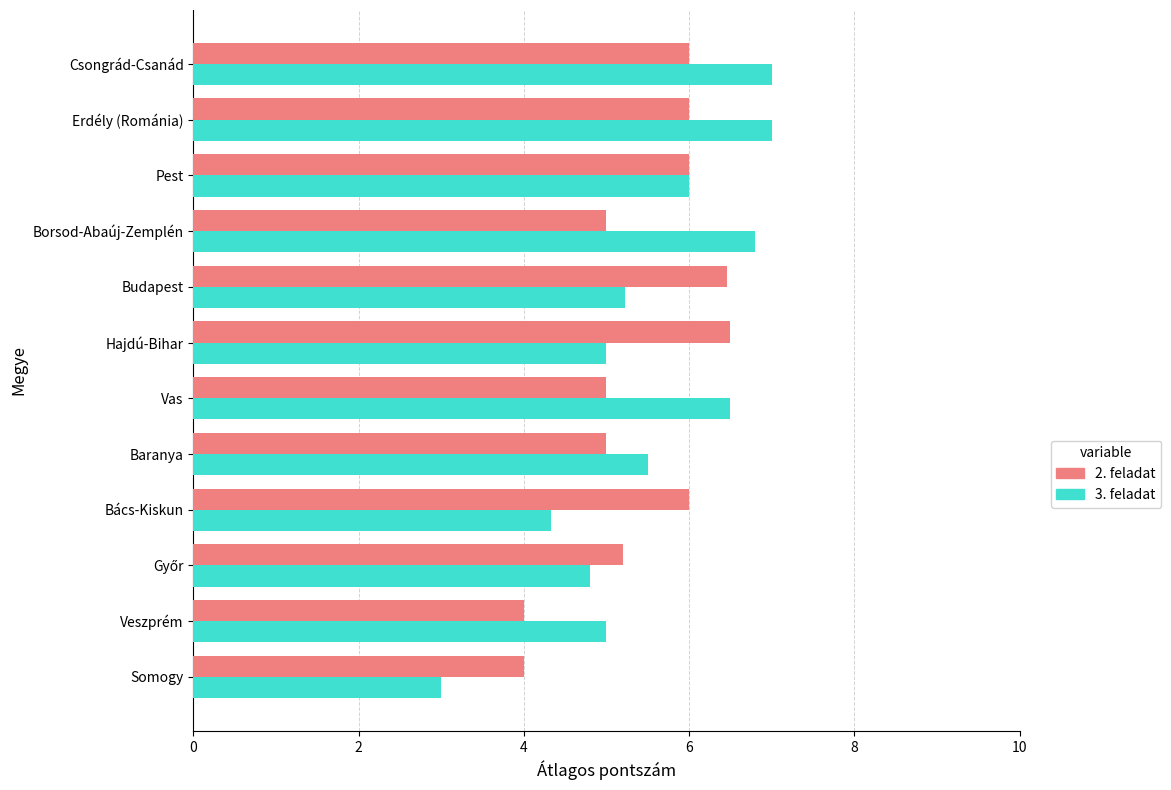

Which series has the largest range (max minus min)?

3. feladat